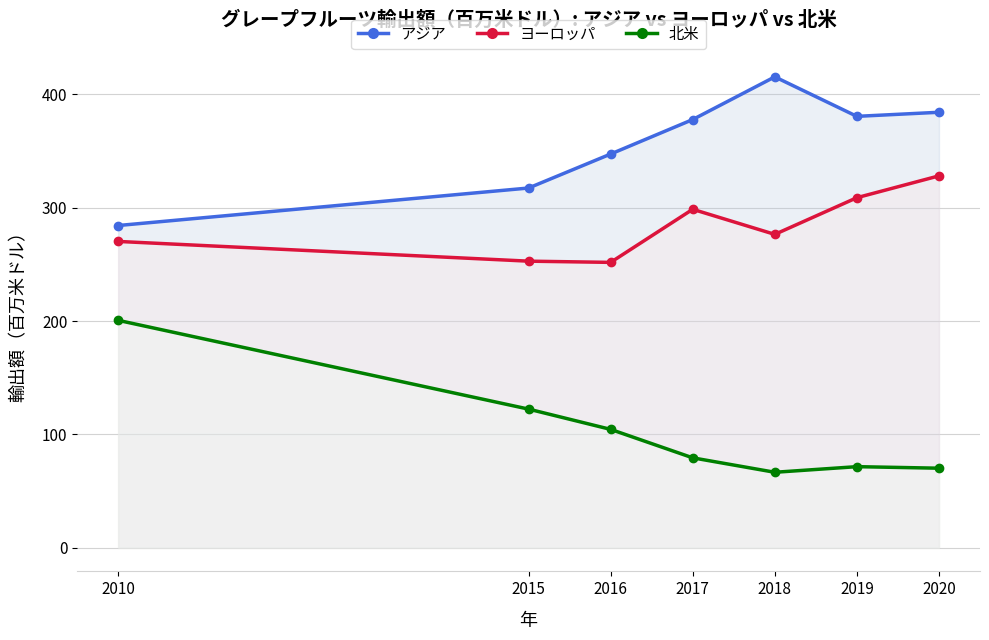

Reading left to right, list all the values displayed in this chart.

アジア: 2010=284.2	2015=317.3	2016=347.2	2017=377.6	2018=415.3	2019=380.4	2020=384.0
ヨーロッパ: 2010=270.2	2015=252.8	2016=251.7	2017=298.5	2018=276.4	2019=308.7	2020=328.0
北米: 2010=200.6	2015=122.3	2016=104.4	2017=79.4	2018=66.6	2019=71.6	2020=70.2